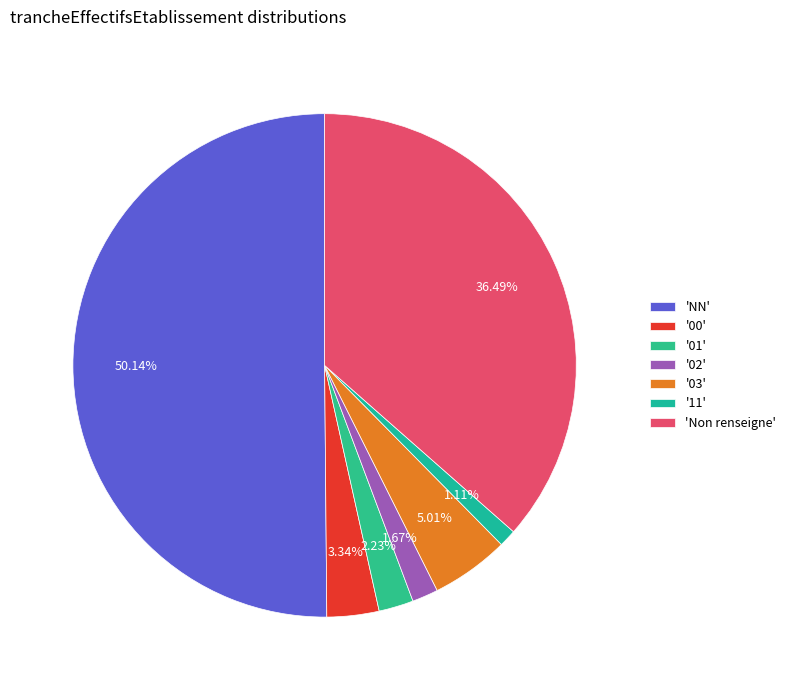

Rank the categories by value from lowest to highest.

'11', '02', '01', '00', '03', 'Non renseigne', 'NN'